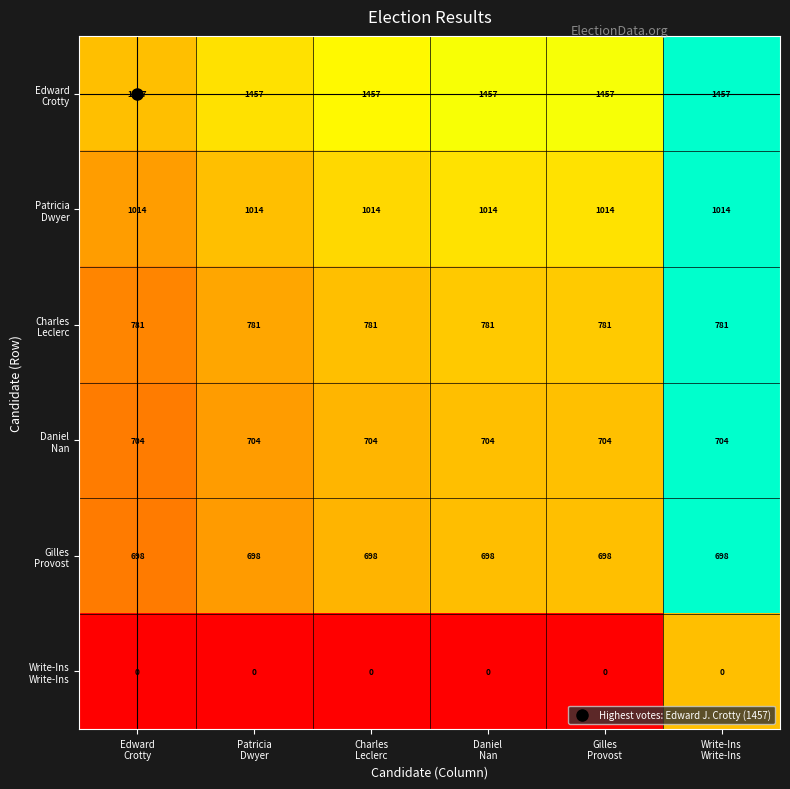

At how many categories does at least one series exceed 958?

6